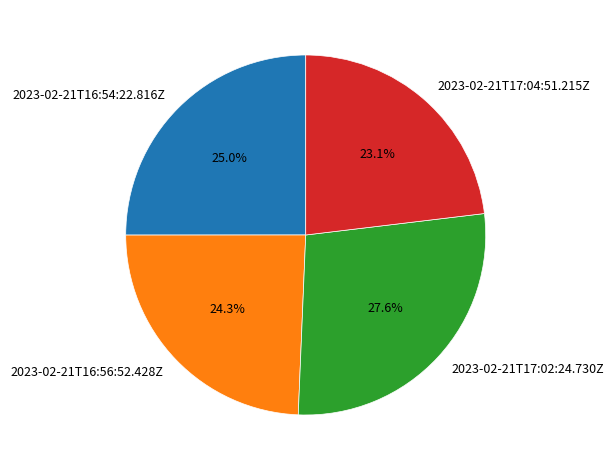

To the nearest percent, what is the difference between the 2023-02-21T17:04:51.215Z and 2023-02-21T16:56:52.428Z slice percentages?

1%